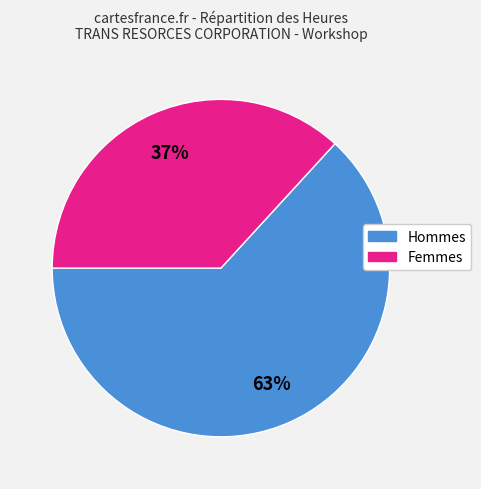

Is there any slice that represents more than half of the pie?

Yes